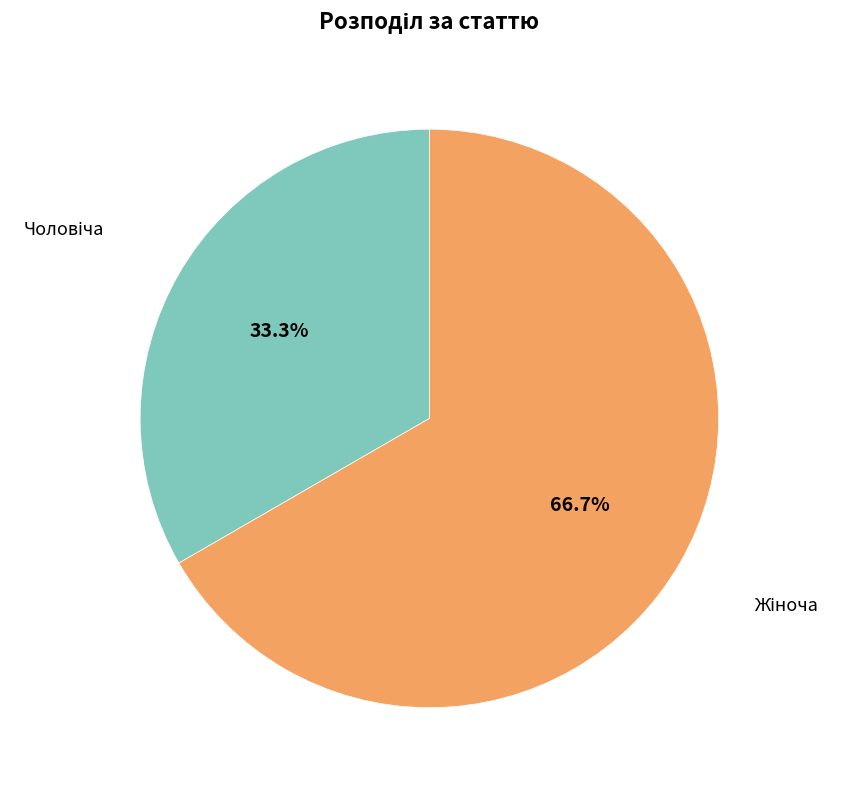

Is there any slice that represents more than half of the pie?

Yes